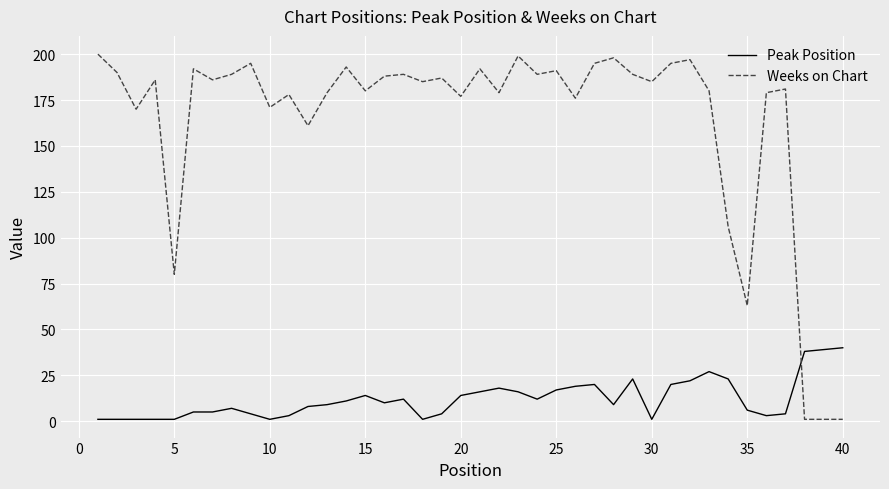

What are all the series names shown in the legend?

Peak Position, Weeks on Chart